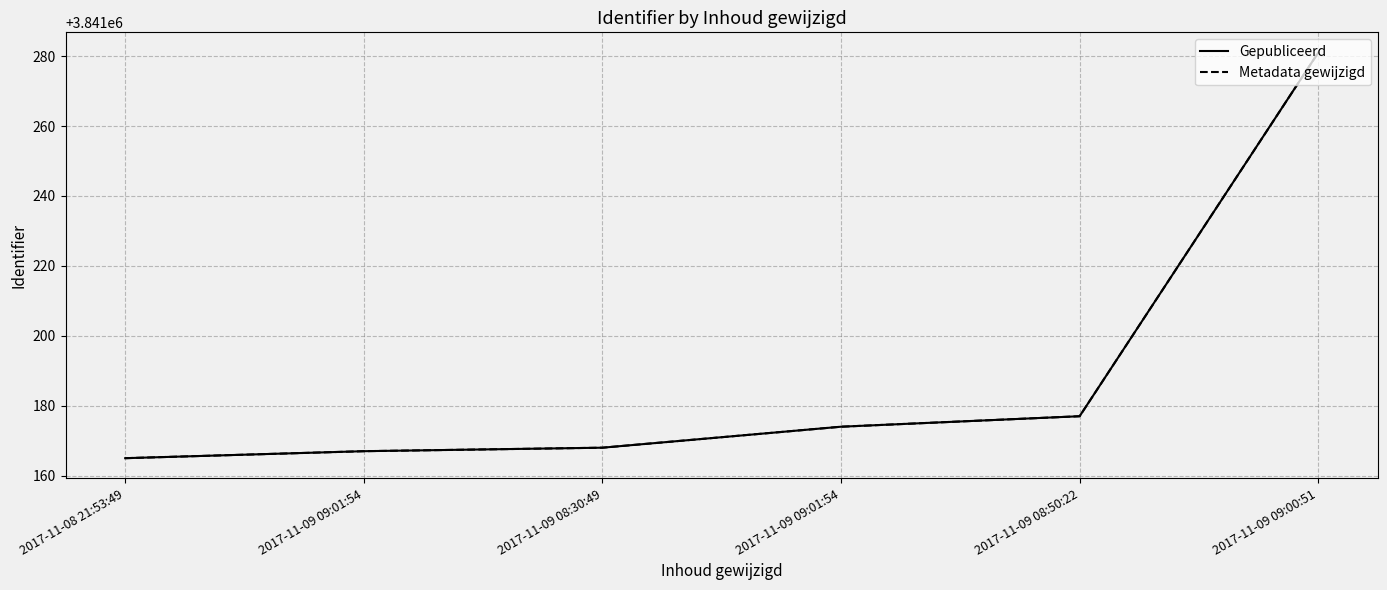

At which label does Metadata gewijzigd reach its peak?

2017-11-09 09:00:51